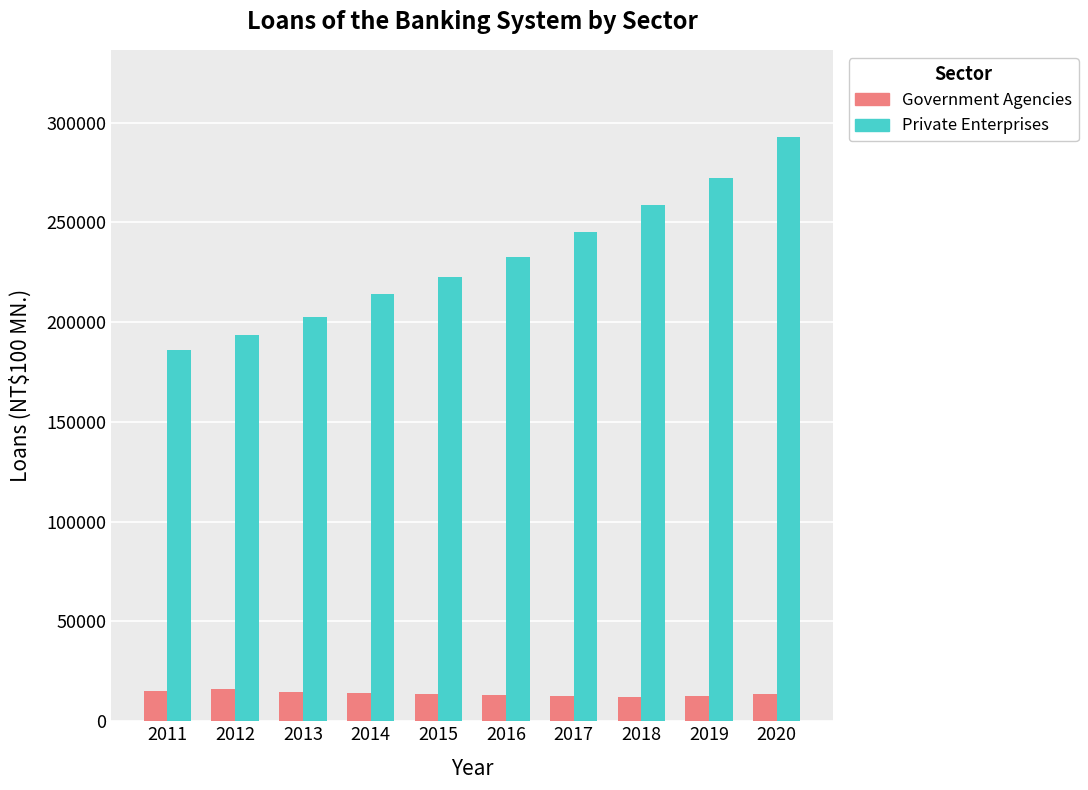

At how many categories does at least one series exceed 179436?

10